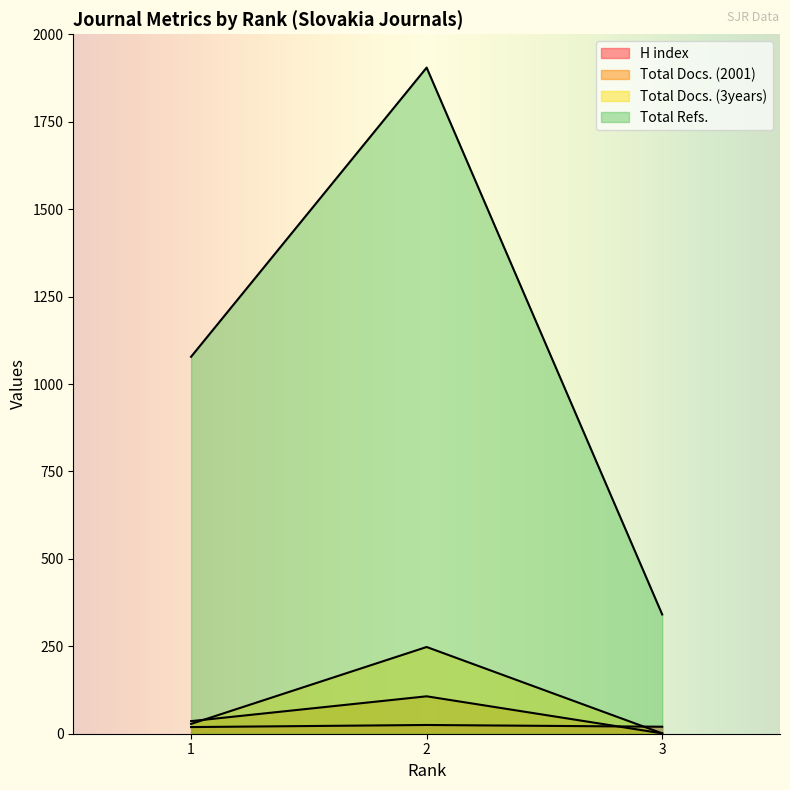

What is the spread (max minus min) of values at 2?

1880